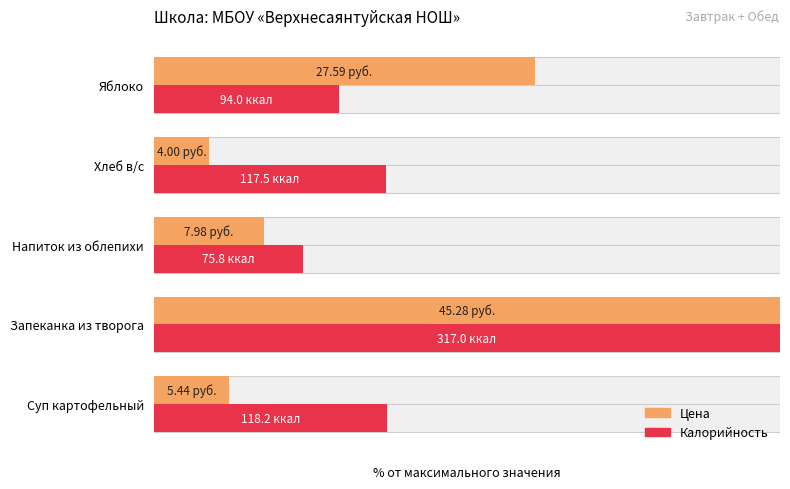

Reading left to right, what are all the values shown in this chart?

Цена (норм.): 12.0	100.0	17.6	8.8	60.9
Калорийность (норм.): 37.3	100.0	23.9	37.1	29.7